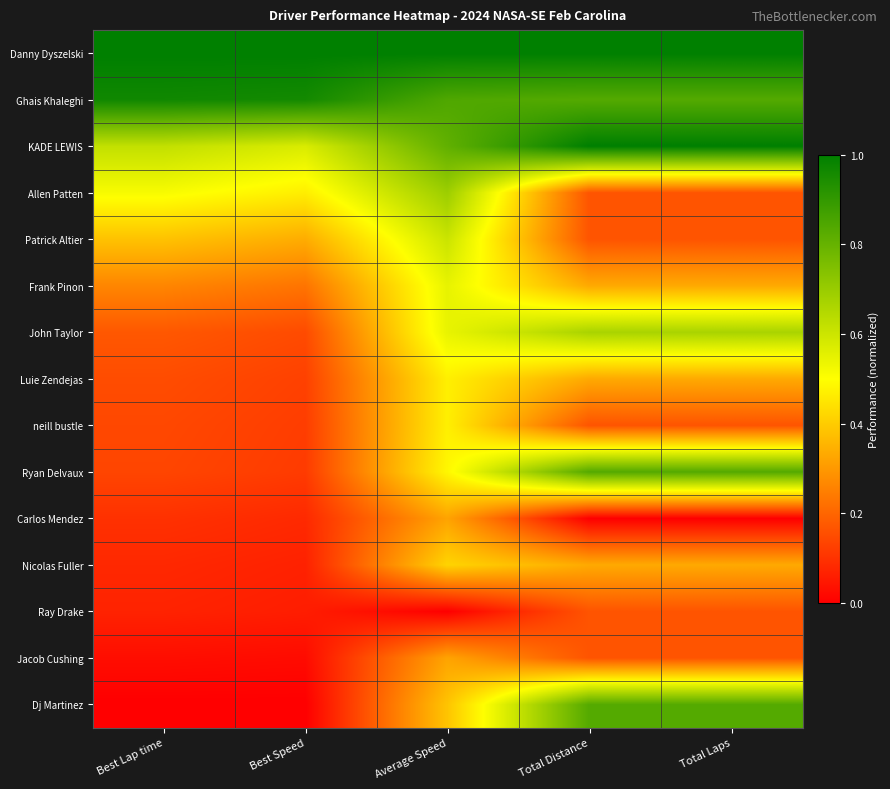

Reading right to left, list all the values displayed in this chart.

Danny Dyszelski: Total Laps=1.0	Total Distance=1.0	Average Speed=1.0	Best Speed=1.0	Best Lap time=1.0
Ghais Khaleghi: Total Laps=0.8	Total Distance=0.8	Average Speed=0.8	Best Speed=1.0	Best Lap time=1.0
KADE LEWIS: Total Laps=1.0	Total Distance=1.0	Average Speed=0.8	Best Speed=0.6	Best Lap time=0.6
Allen Patten: Total Laps=0.2	Total Distance=0.2	Average Speed=0.7	Best Speed=0.5	Best Lap time=0.5
Patrick Altier: Total Laps=0.2	Total Distance=0.2	Average Speed=0.6	Best Speed=0.3	Best Lap time=0.4
Frank Pinon: Total Laps=0.3	Total Distance=0.3	Average Speed=0.5	Best Speed=0.2	Best Lap time=0.3
John Taylor: Total Laps=0.7	Total Distance=0.7	Average Speed=0.5	Best Speed=0.1	Best Lap time=0.2
Luie Zendejas: Total Laps=0.3	Total Distance=0.3	Average Speed=0.5	Best Speed=0.1	Best Lap time=0.2
neill bustle: Total Laps=0.2	Total Distance=0.2	Average Speed=0.5	Best Speed=0.1	Best Lap time=0.1
Ryan Delvaux: Total Laps=0.8	Total Distance=0.8	Average Speed=0.5	Best Speed=0.1	Best Lap time=0.1
Carlos Mendez: Total Laps=0.0	Total Distance=0.0	Average Speed=0.3	Best Speed=0.1	Best Lap time=0.1
Nicolas Fuller: Total Laps=0.3	Total Distance=0.3	Average Speed=0.4	Best Speed=0.1	Best Lap time=0.1
Ray Drake: Total Laps=0.2	Total Distance=0.2	Average Speed=0.0	Best Speed=0.1	Best Lap time=0.1
Jacob Cushing: Total Laps=0.2	Total Distance=0.2	Average Speed=0.3	Best Speed=0.0	Best Lap time=0.0
Dj Martinez: Total Laps=0.8	Total Distance=0.8	Average Speed=0.4	Best Speed=0.0	Best Lap time=0.0